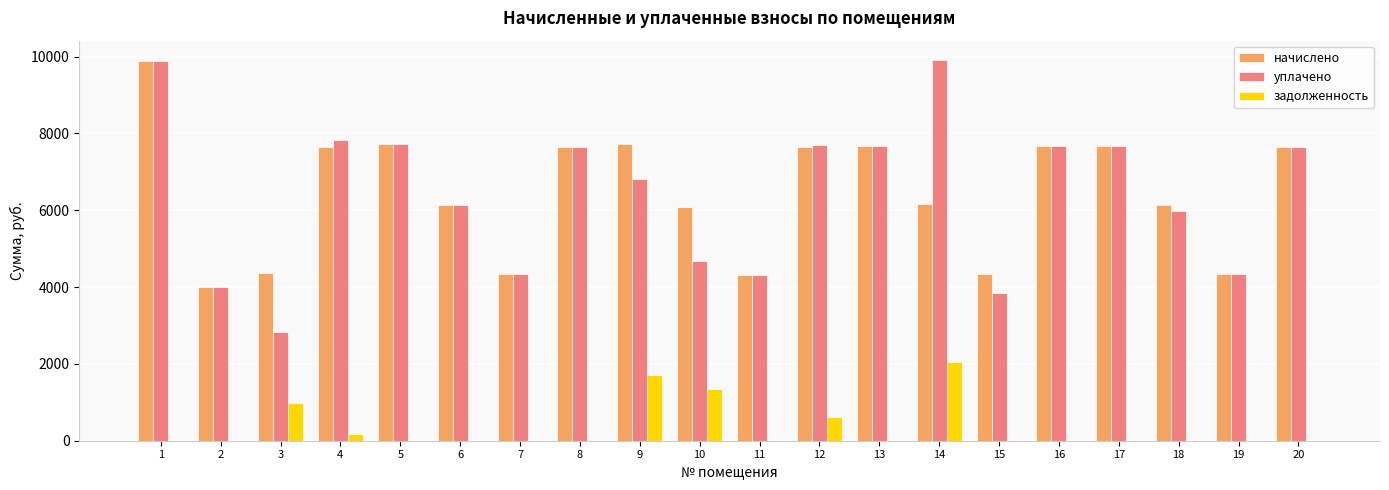

What is the approximate value of уплачено at 1?

9873.9